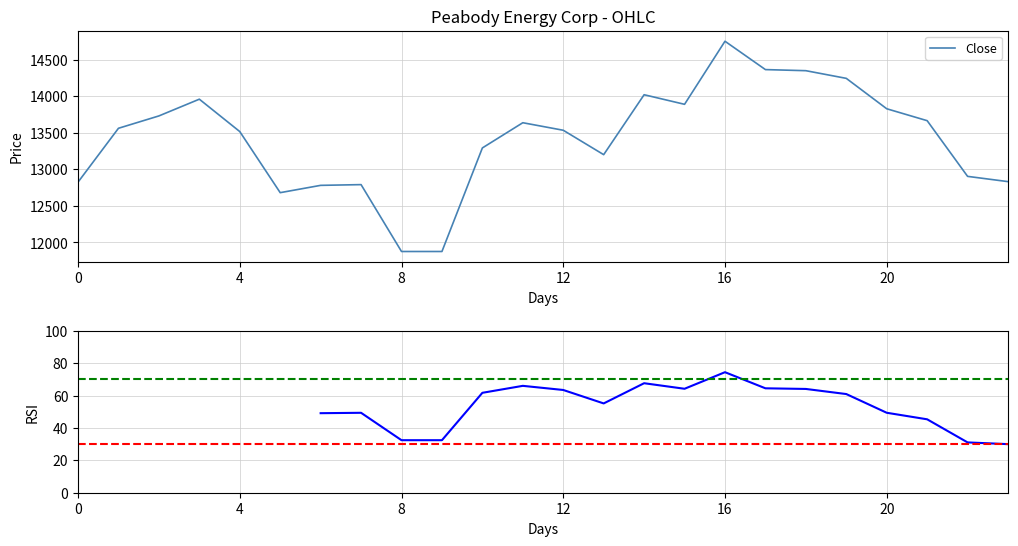

At which category is the sum across all series the highest?

16